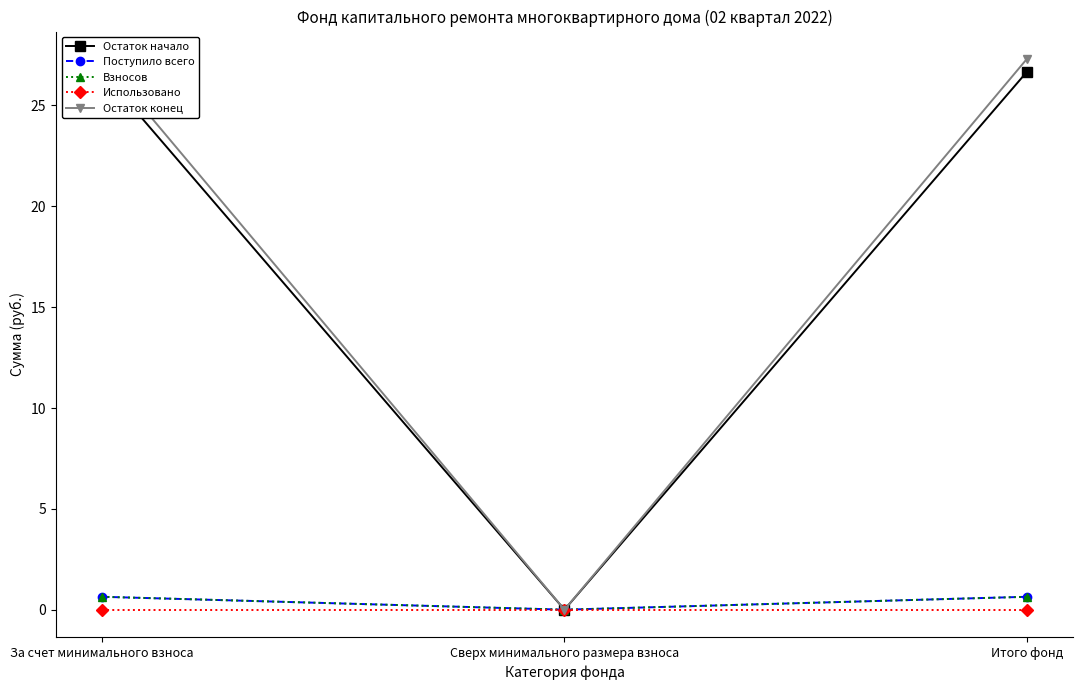

Count the number of categories in the chart.

3